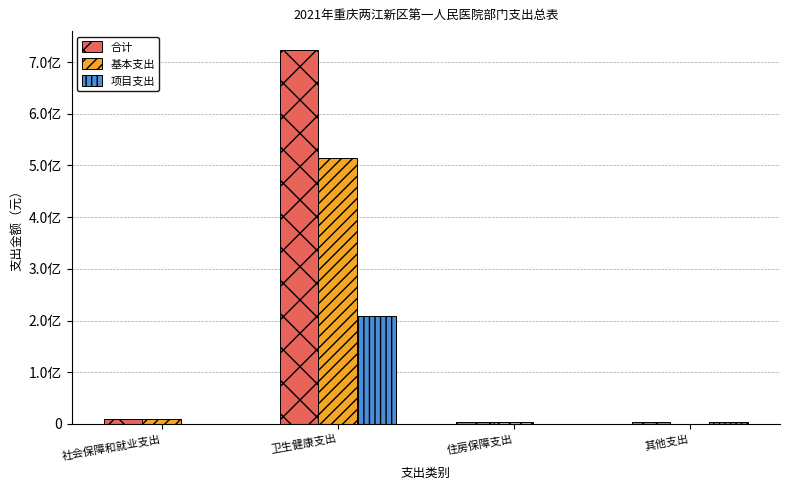

Are the bars horizontal?

No